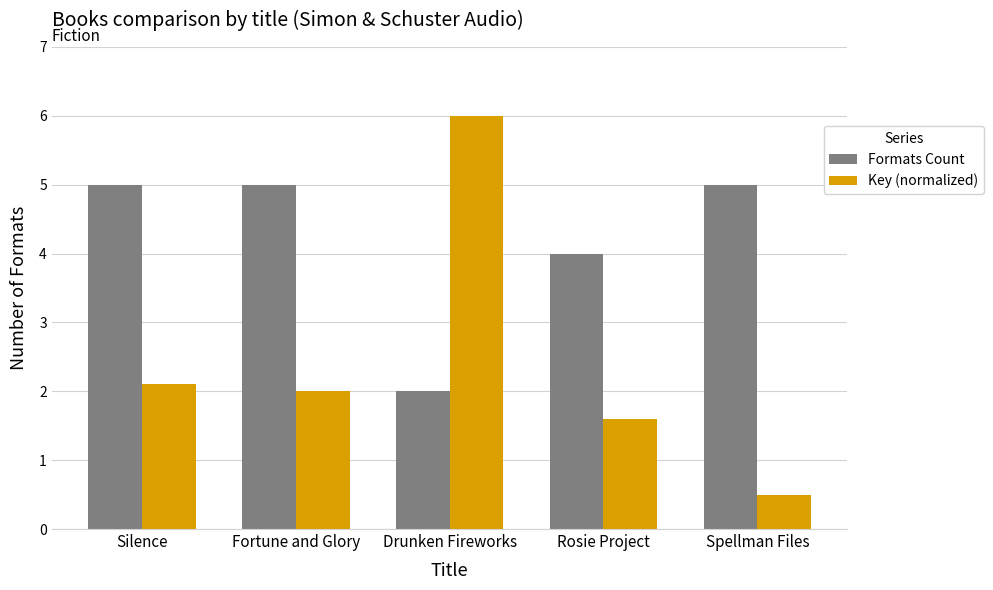

List the series in order of their peak value, highest first.

Key (normalized), Formats Count